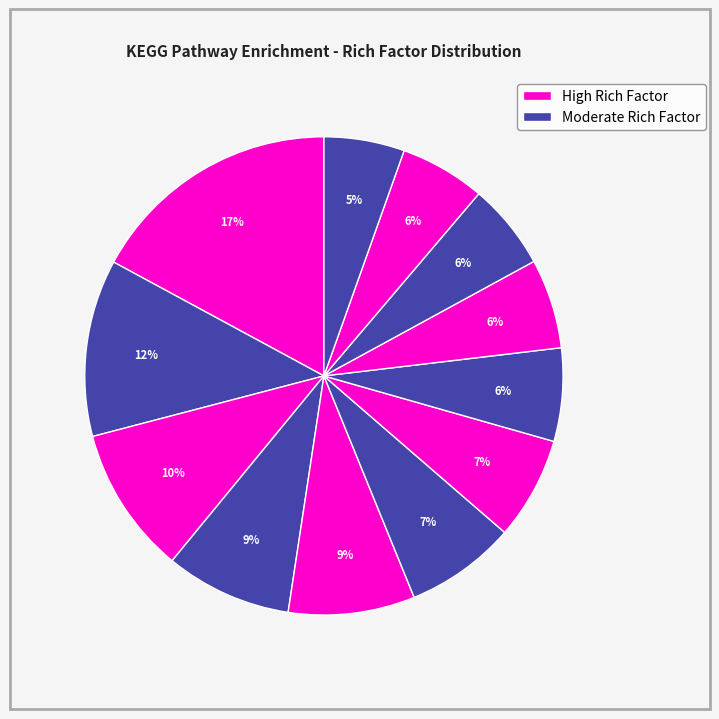

How many slices are in this pie chart?

12